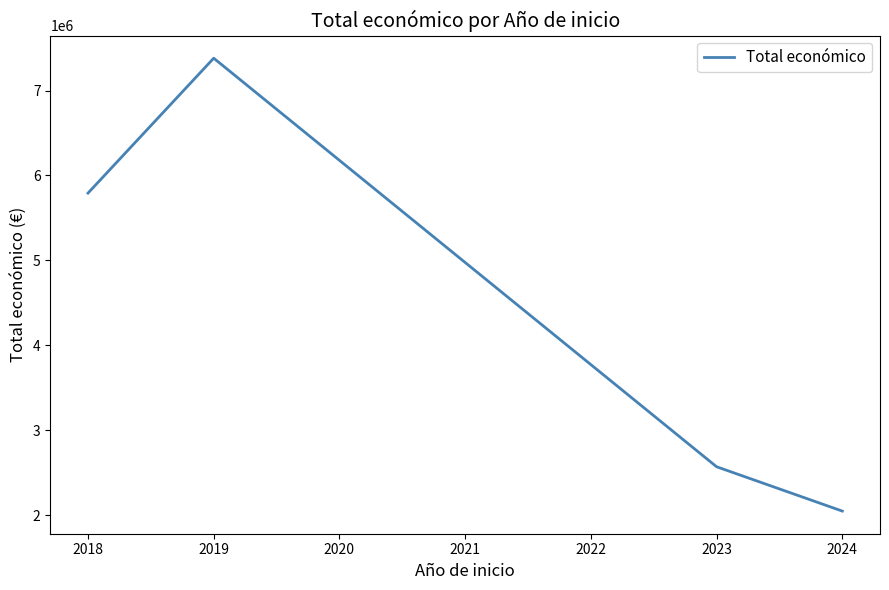

Reading left to right, list all the values displayed in this chart.

5792221	7381066	2569194	2047102